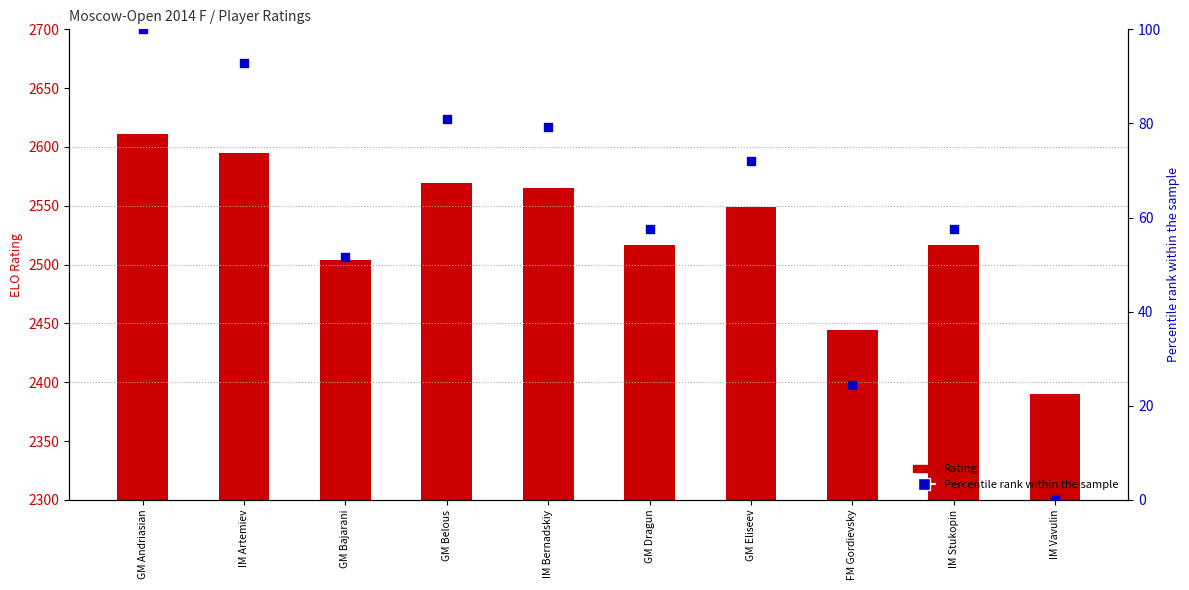

Which series has the largest total across all categories?

Rating